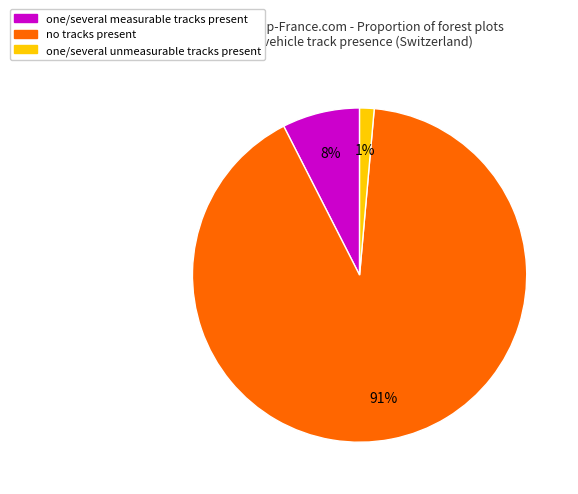

To the nearest percent, what is the average slice percentage?

33%